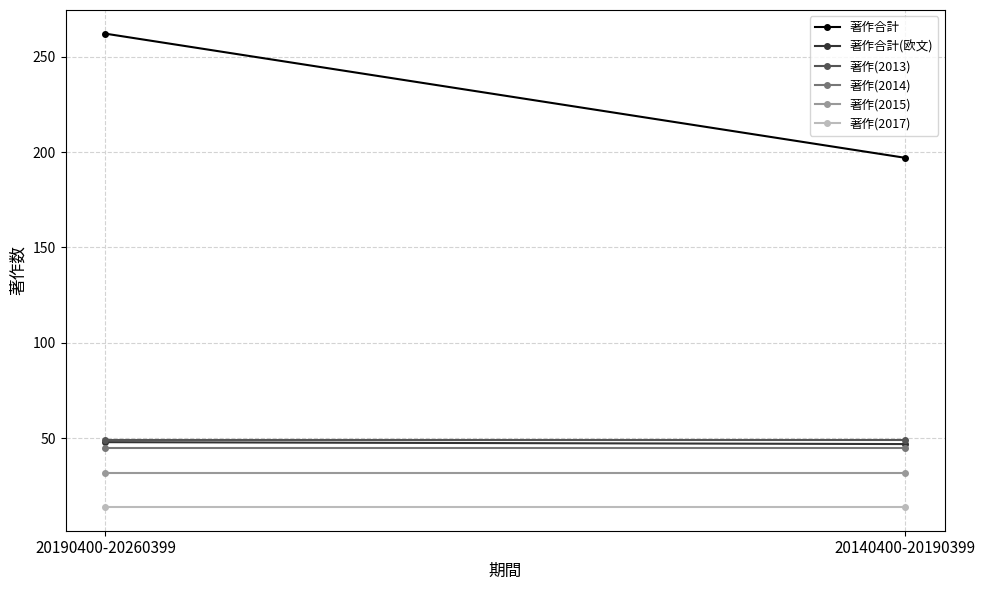

Is the value of 著作(2015) at 20190400-20260399 greater than the value of 著作(2017) at 20140400-20190399?

Yes